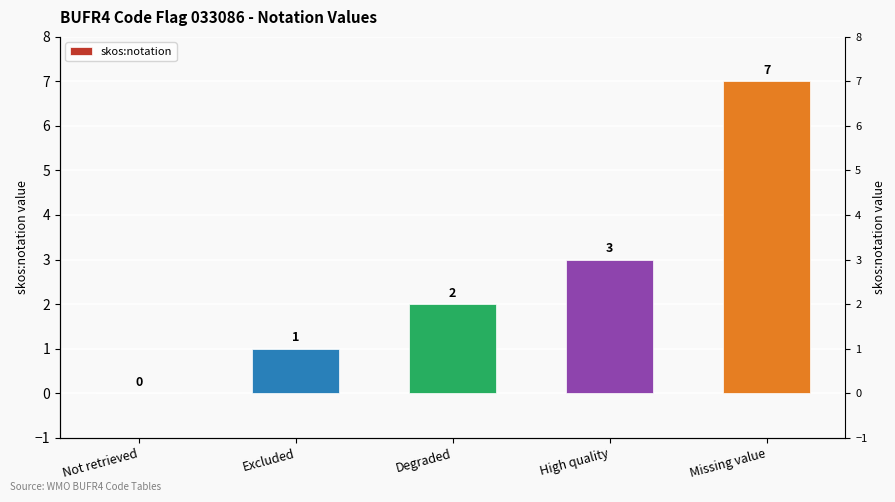

How many bars are there in total?

5